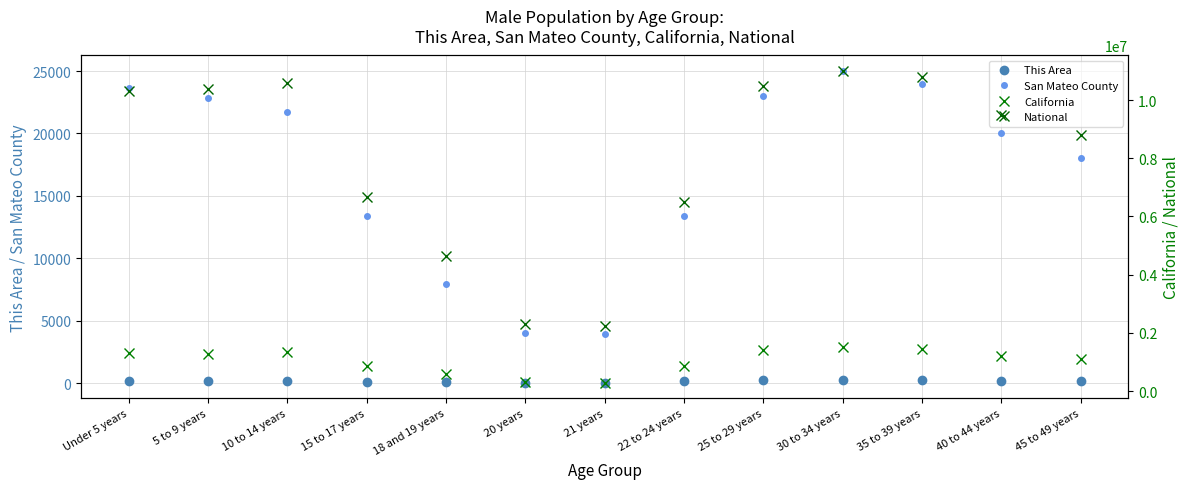

What is the label of the 4th point from the right?

30 to 34 years